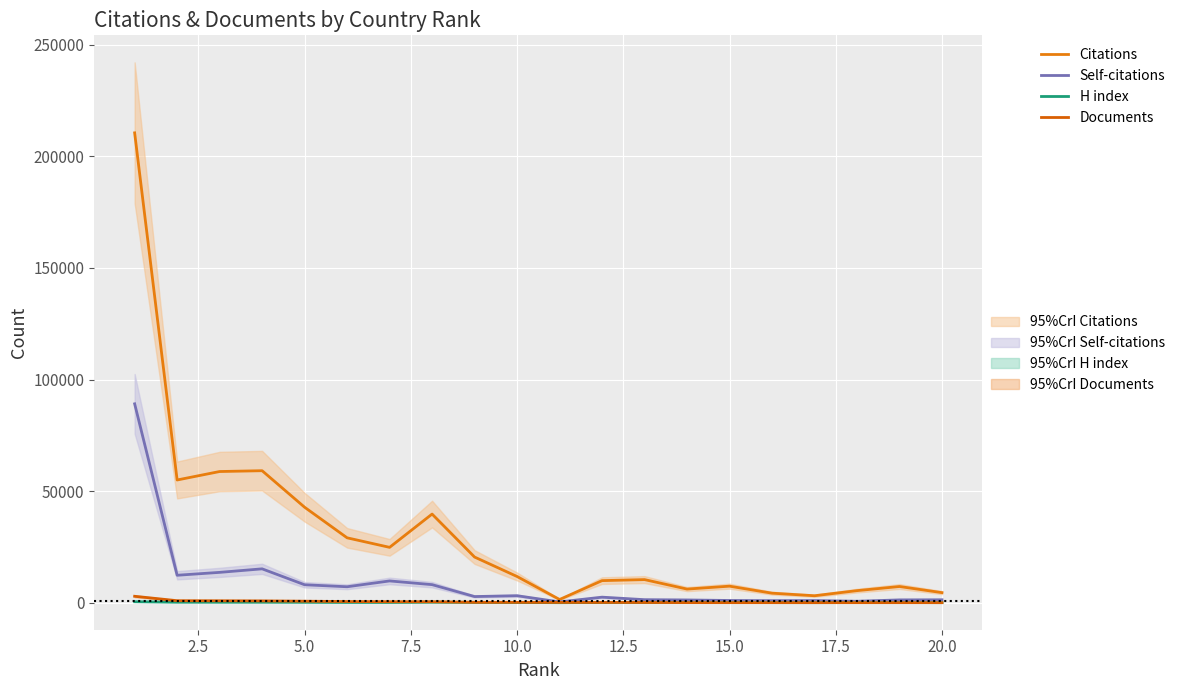

At how many categories does at least one series exceed 176899?

1